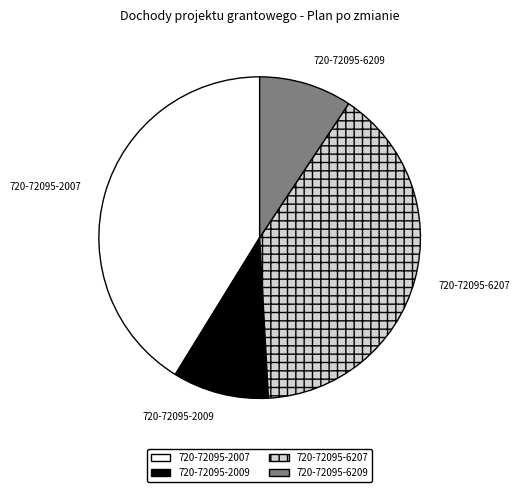

Which slice is the largest?

720-72095-2007